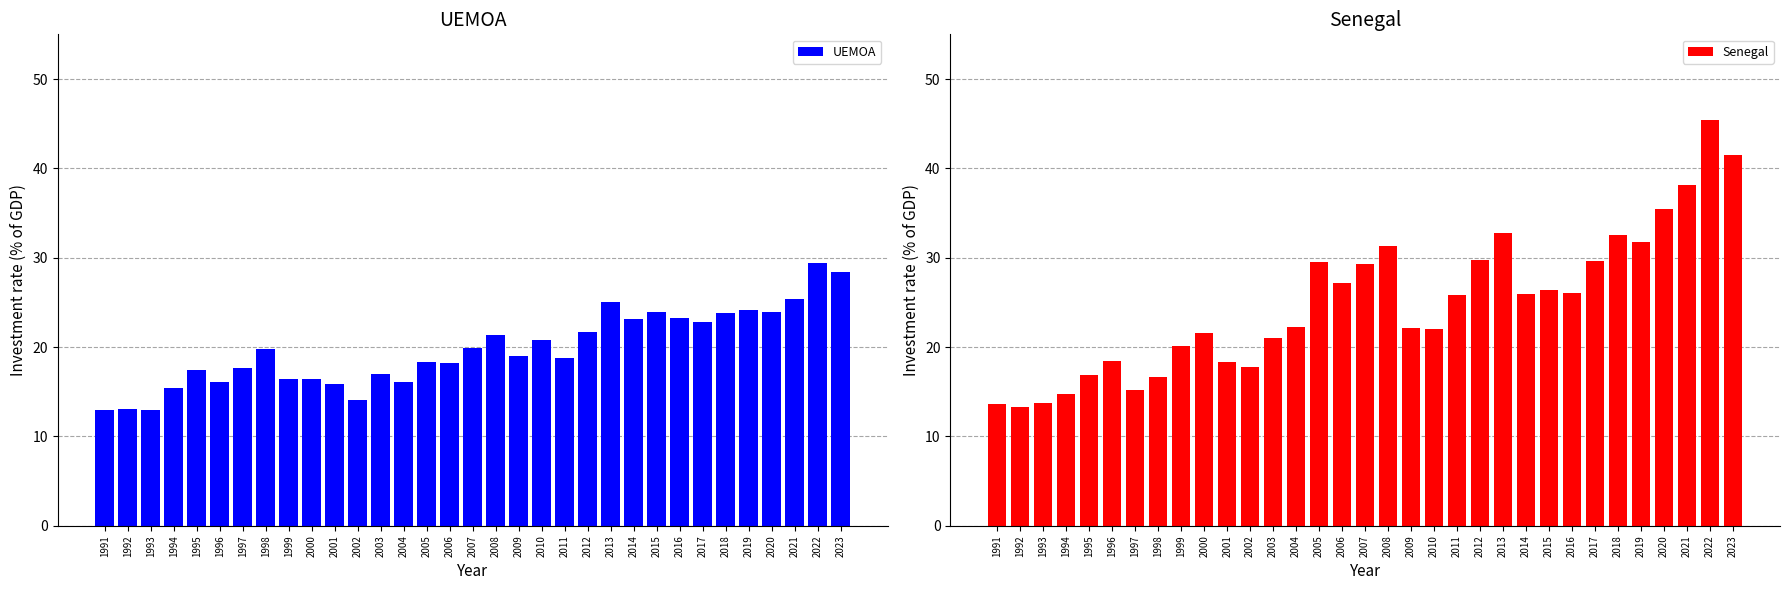

List the series in order of their peak value, lowest first.

UEMOA, Senegal